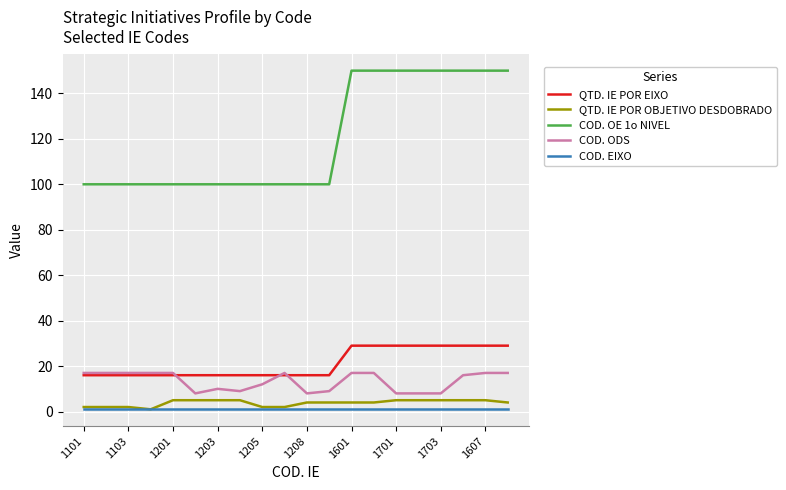

Which series has the widest spread of values?

COD. OE 1o NIVEL